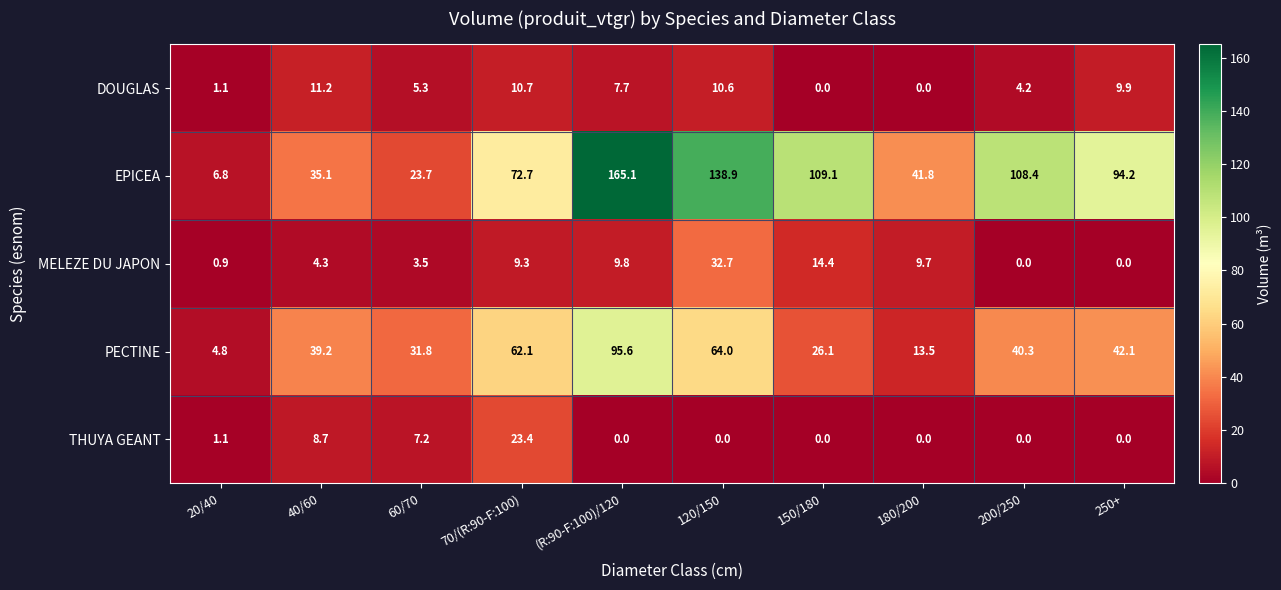

True or false: THUYA GEANT has a value of 1.5 at 20/40.

False